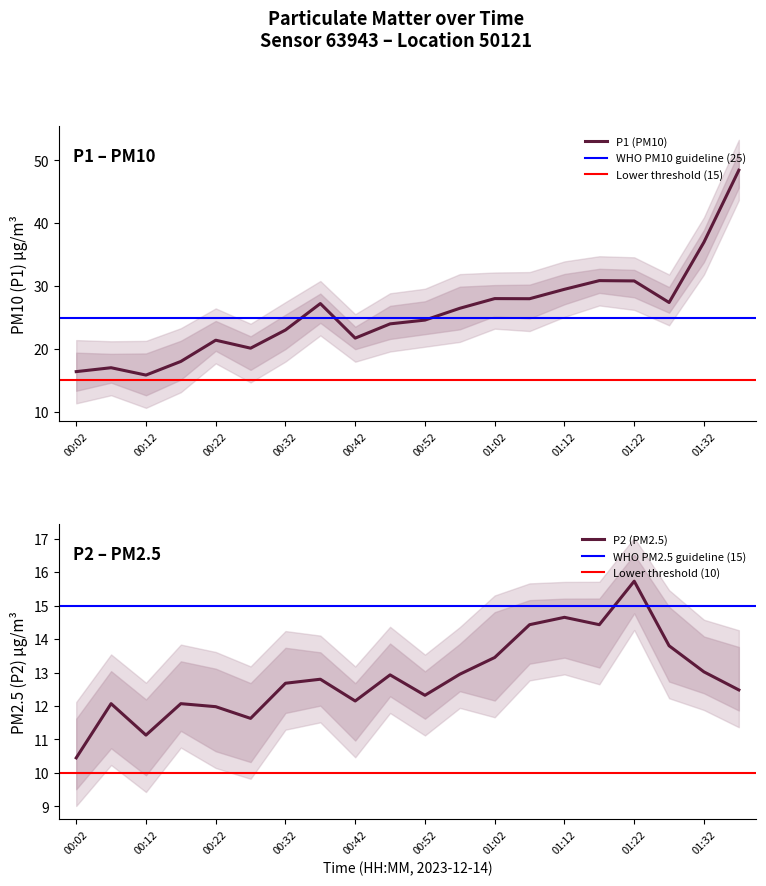

Which has a higher value, 01:27 or 00:52?

01:27